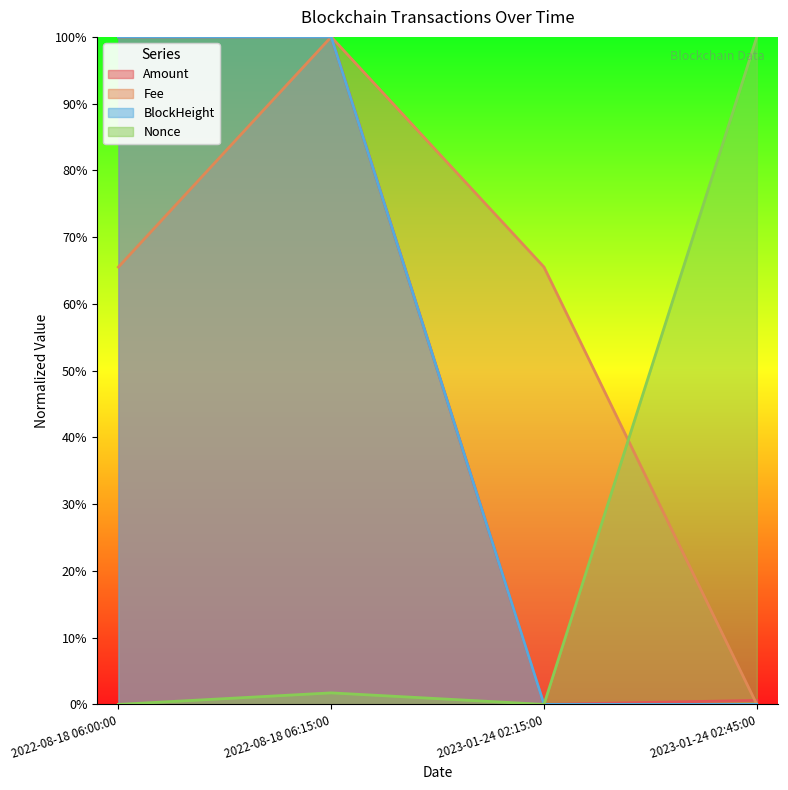

How many lines are shown in the chart?

4